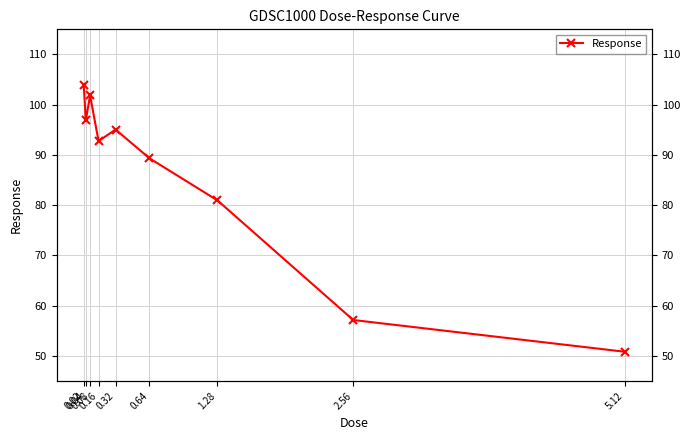

At which label is the value closest to 77?

1.28